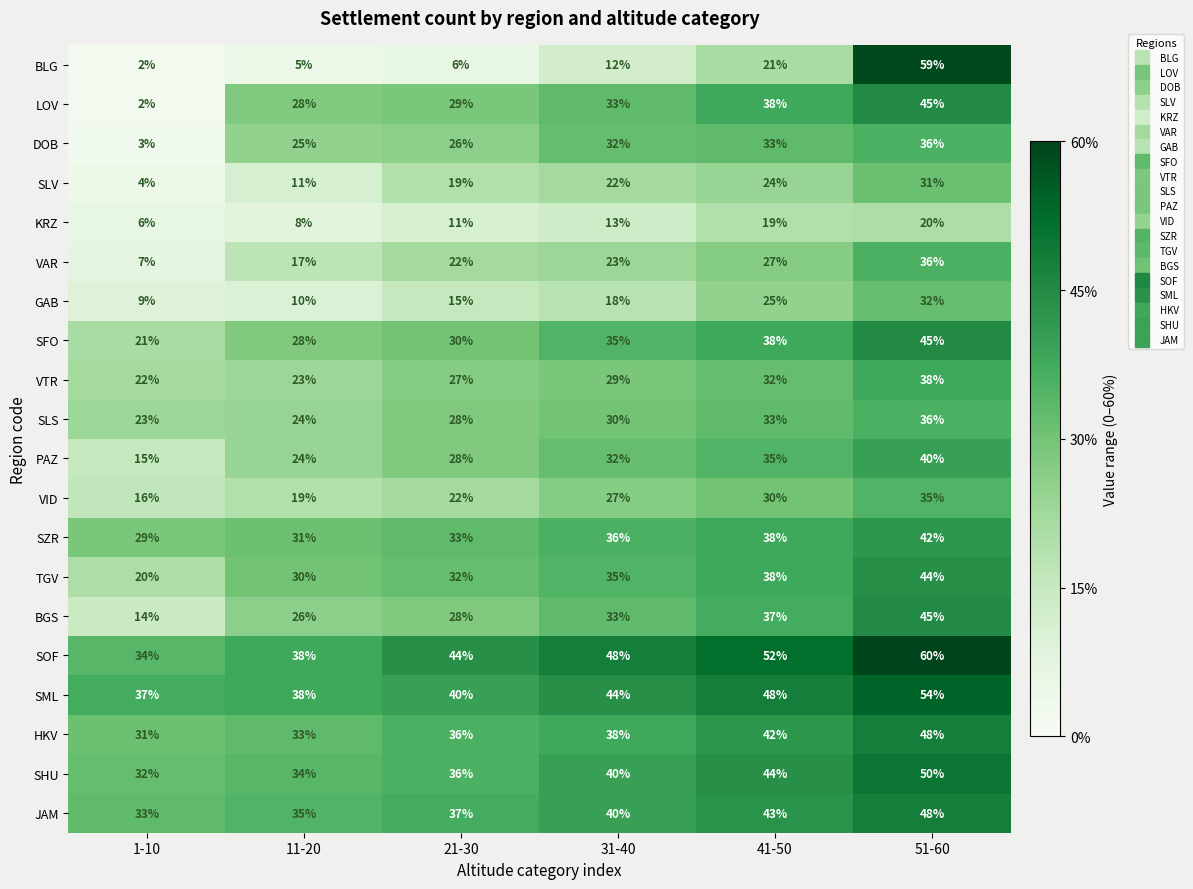

Is it true that SLS equals 14 at 21-30?

False